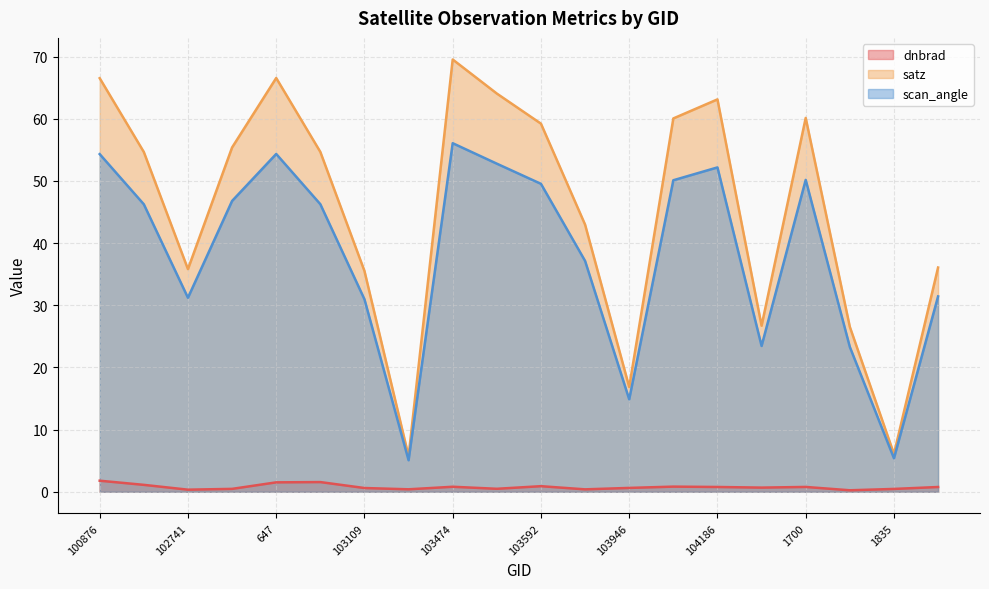

Is it true that satz equals 43.0 at 926?

True